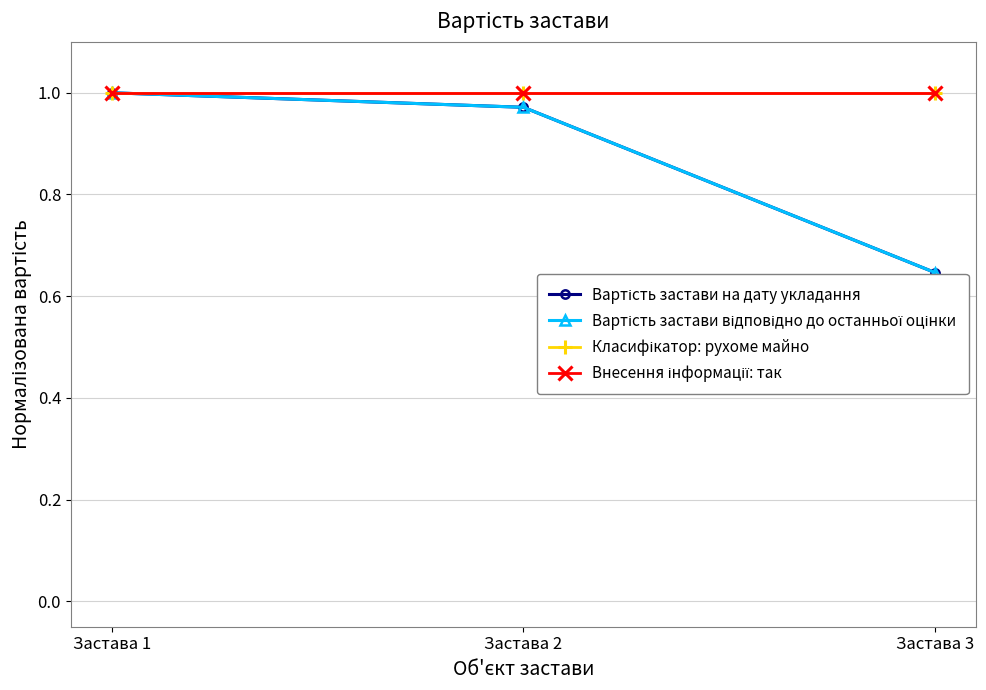

Is the value of Вартість застави відповідно до останньої оцінки at Застава 1 greater than the value of Вартість застави на дату укладання at Застава 3?

Yes